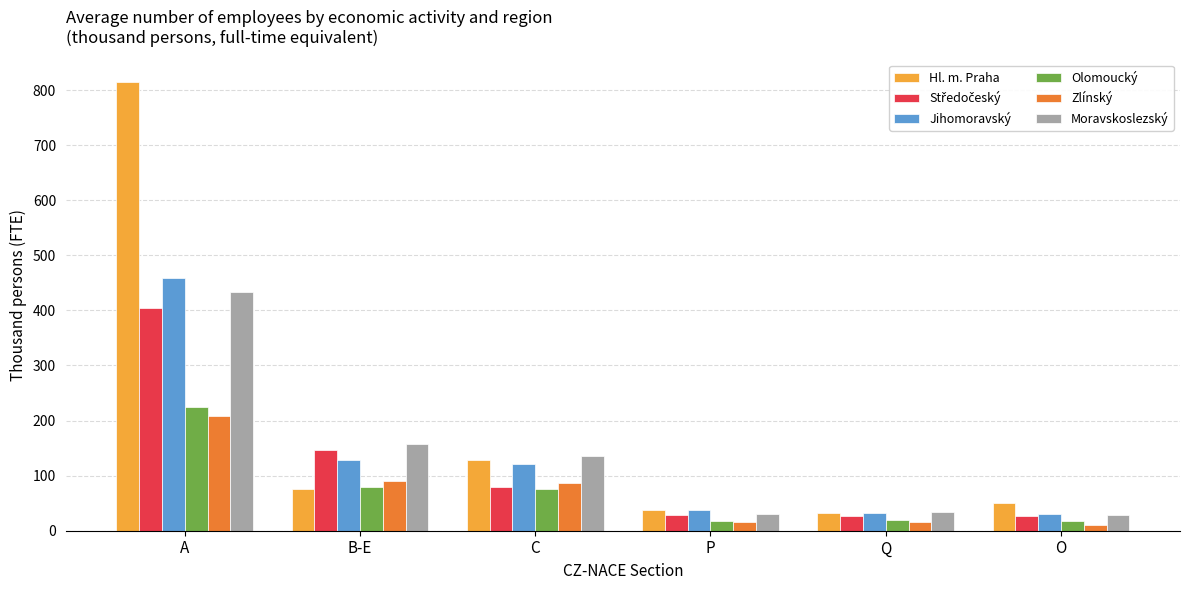

Which series has the largest range (max minus min)?

Hl. m. Praha